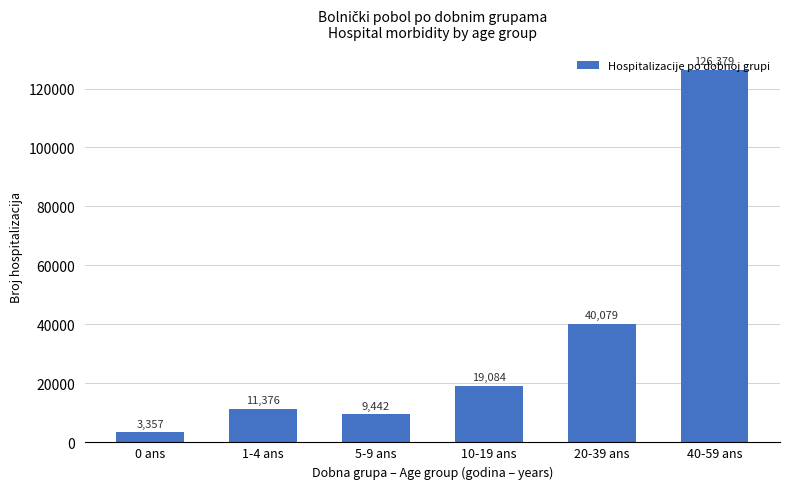

How many data points are less than 19084?

3